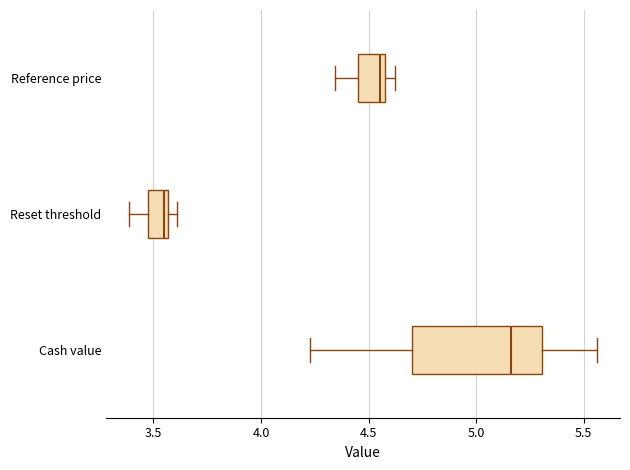

Where is the right edge of the box for Reference price on the x-axis? The values are not printed on the chart, so give them approximately, as read against the axis.

4.60